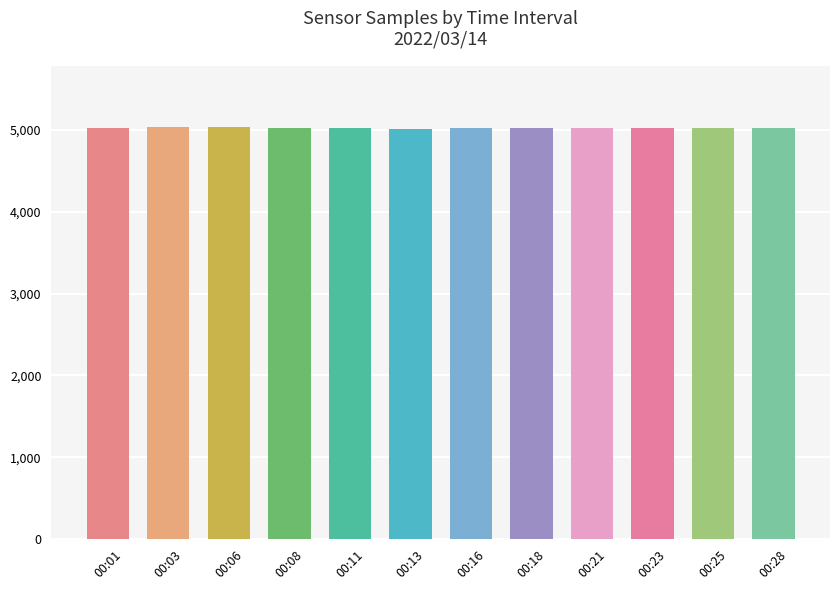

What is the greatest value displayed?

5033.5